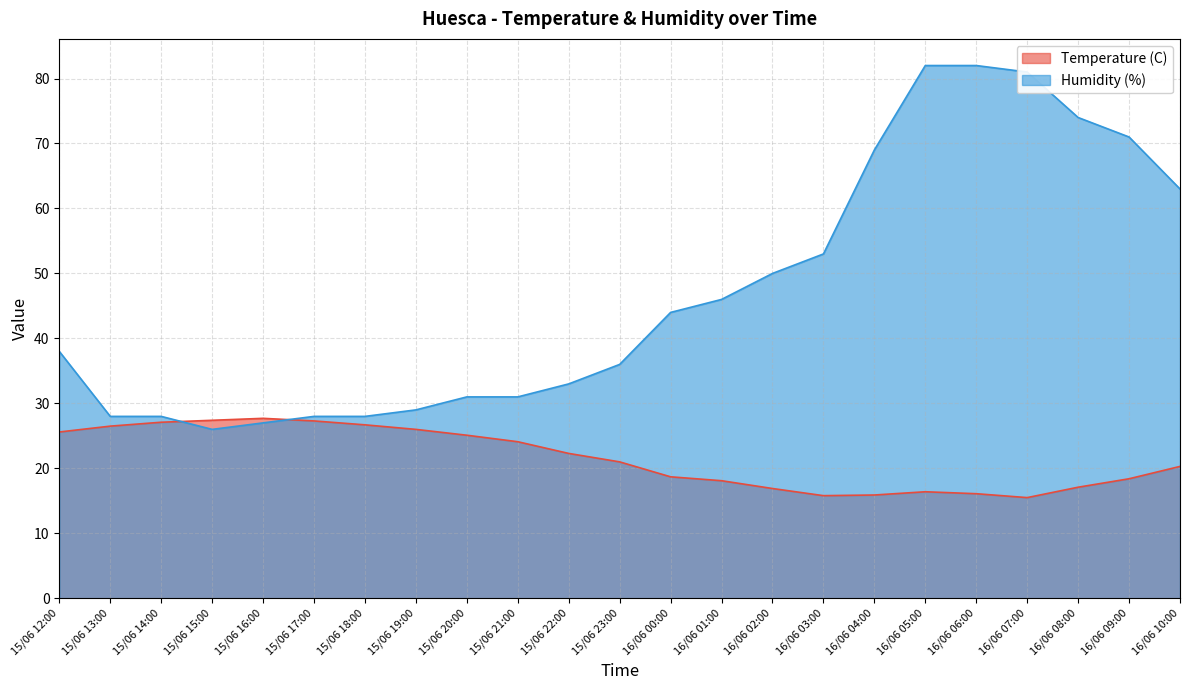

Which has a higher value, 15/06 18:00 or 15/06 15:00?

15/06 15:00